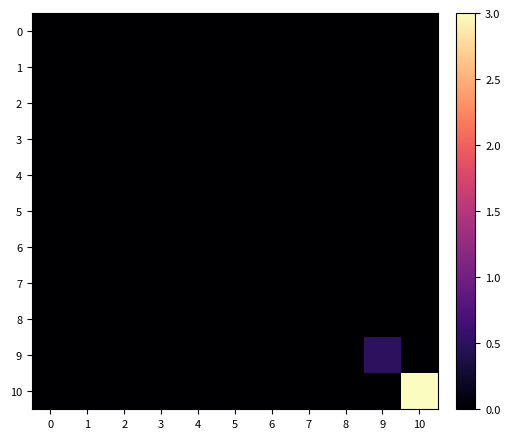

Between 4 and 8, which is larger?

4